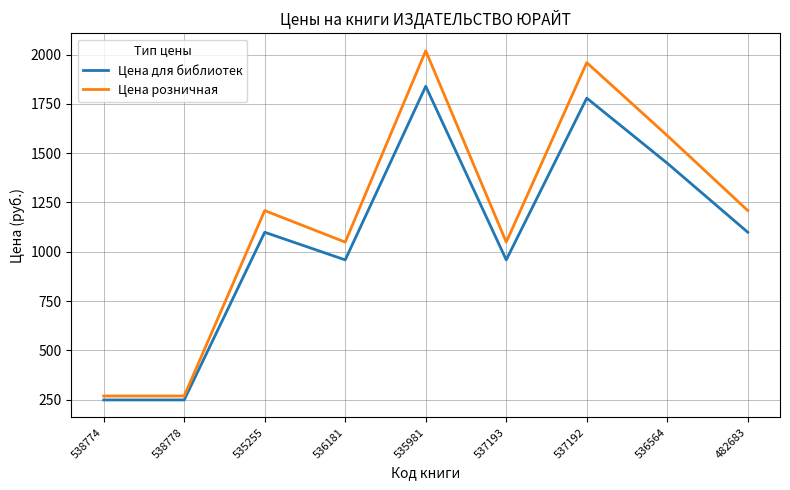

What is the spread (max minus min) of values at 537193?

90